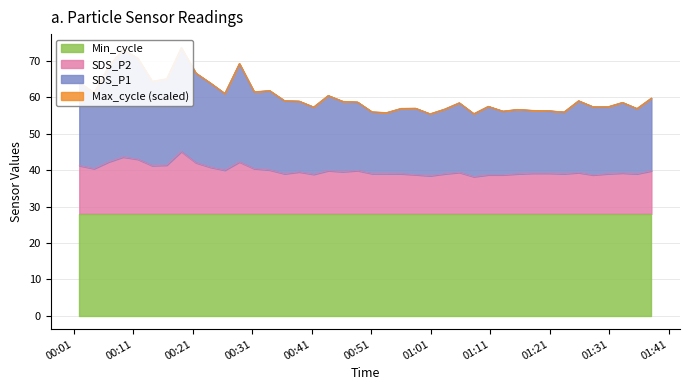

What is the maximum value for SDS_P2?

45.1